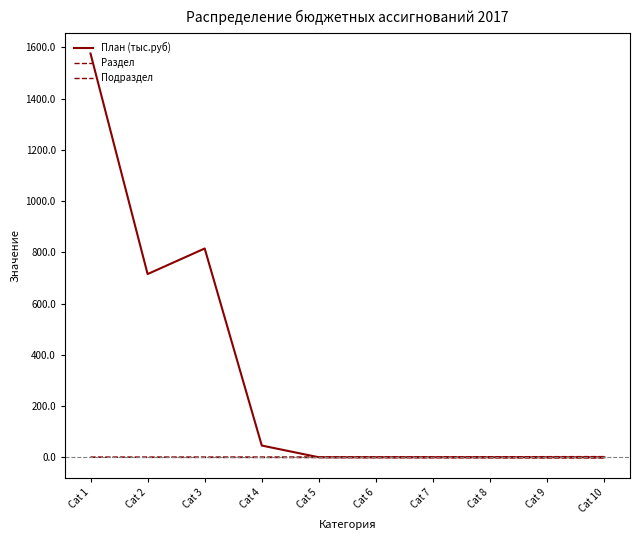

At which label does Раздел first exceed 1?

Cat 5